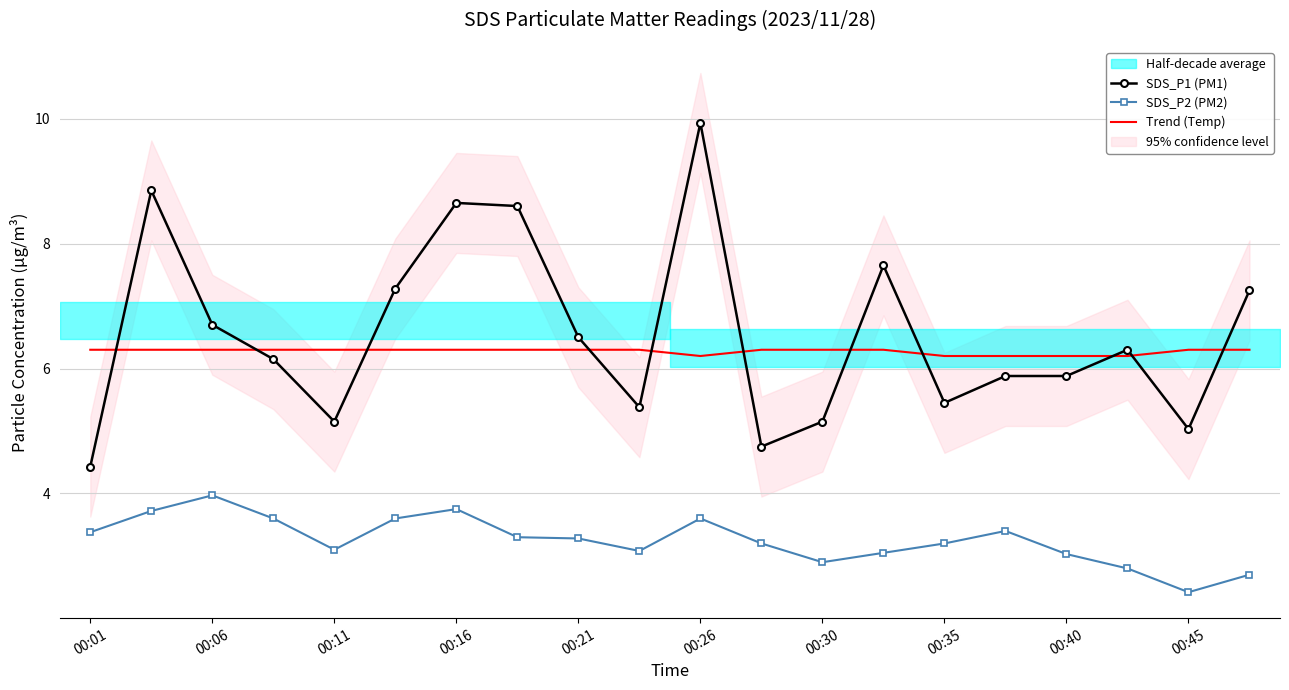

At which category does SDS_P2 (PM2) reach its first local valley?

00:11